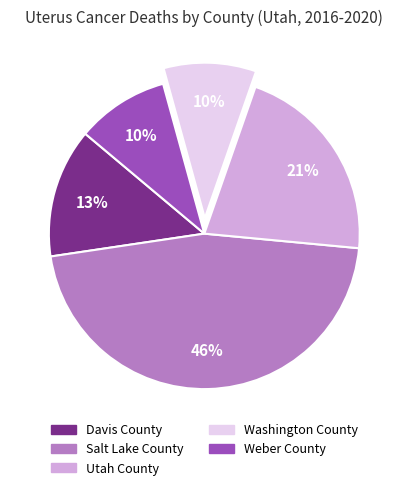

Which category has the biggest portion of the pie?

Salt Lake County